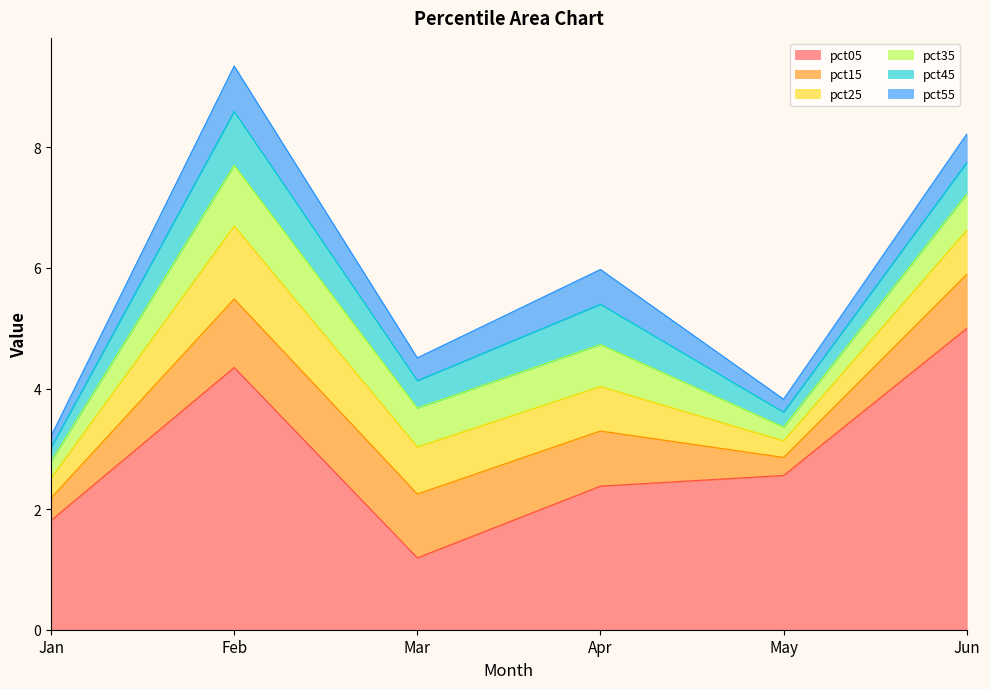

What is the maximum value shown in the chart?

5.0